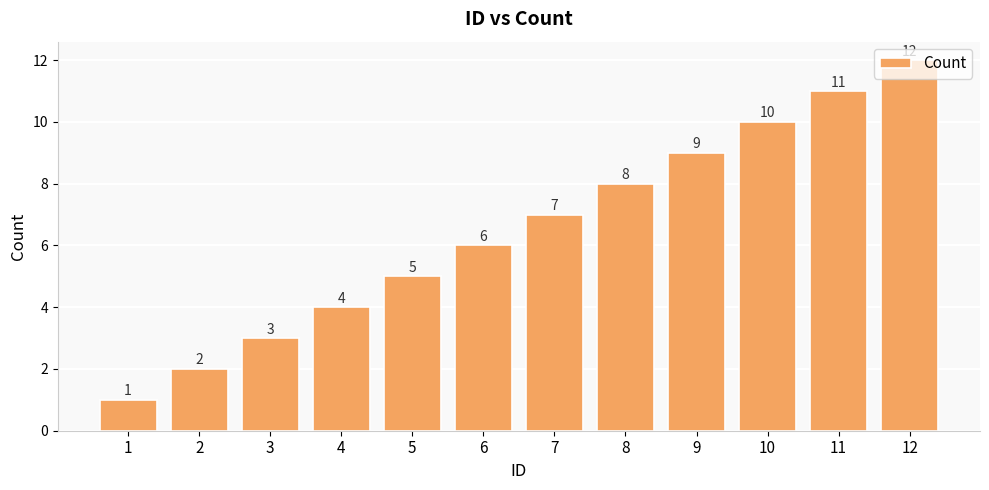

What is the sum of all values?

78